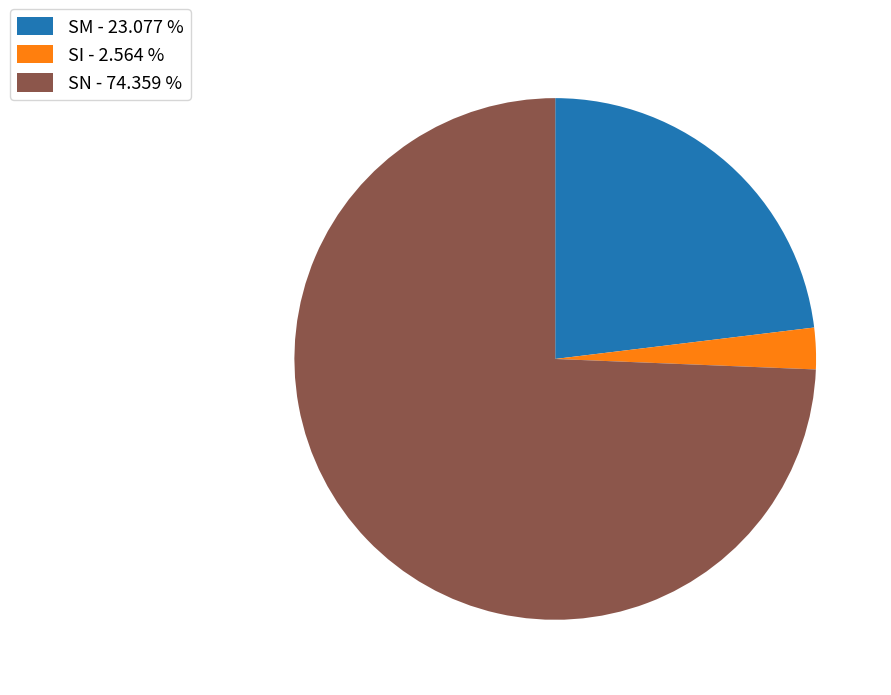

Rank the categories by value from lowest to highest.

SI, SM, SN